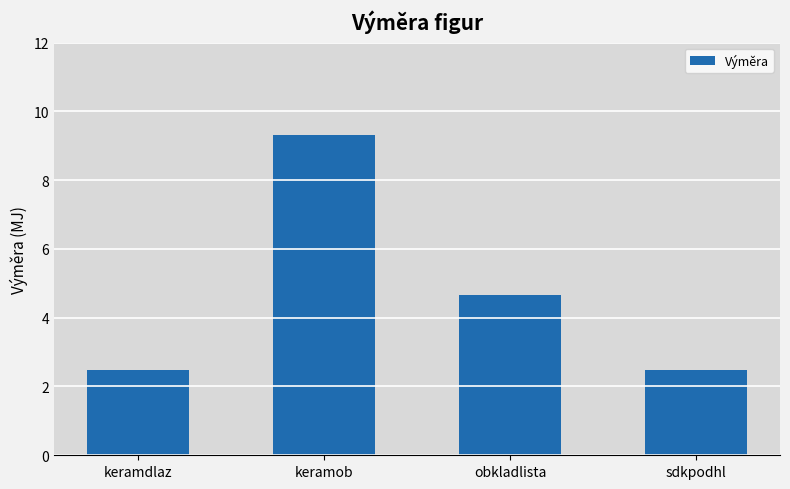

Approximately how many times larger is the value at obkladlista compared to sdkpodhl?

1.9